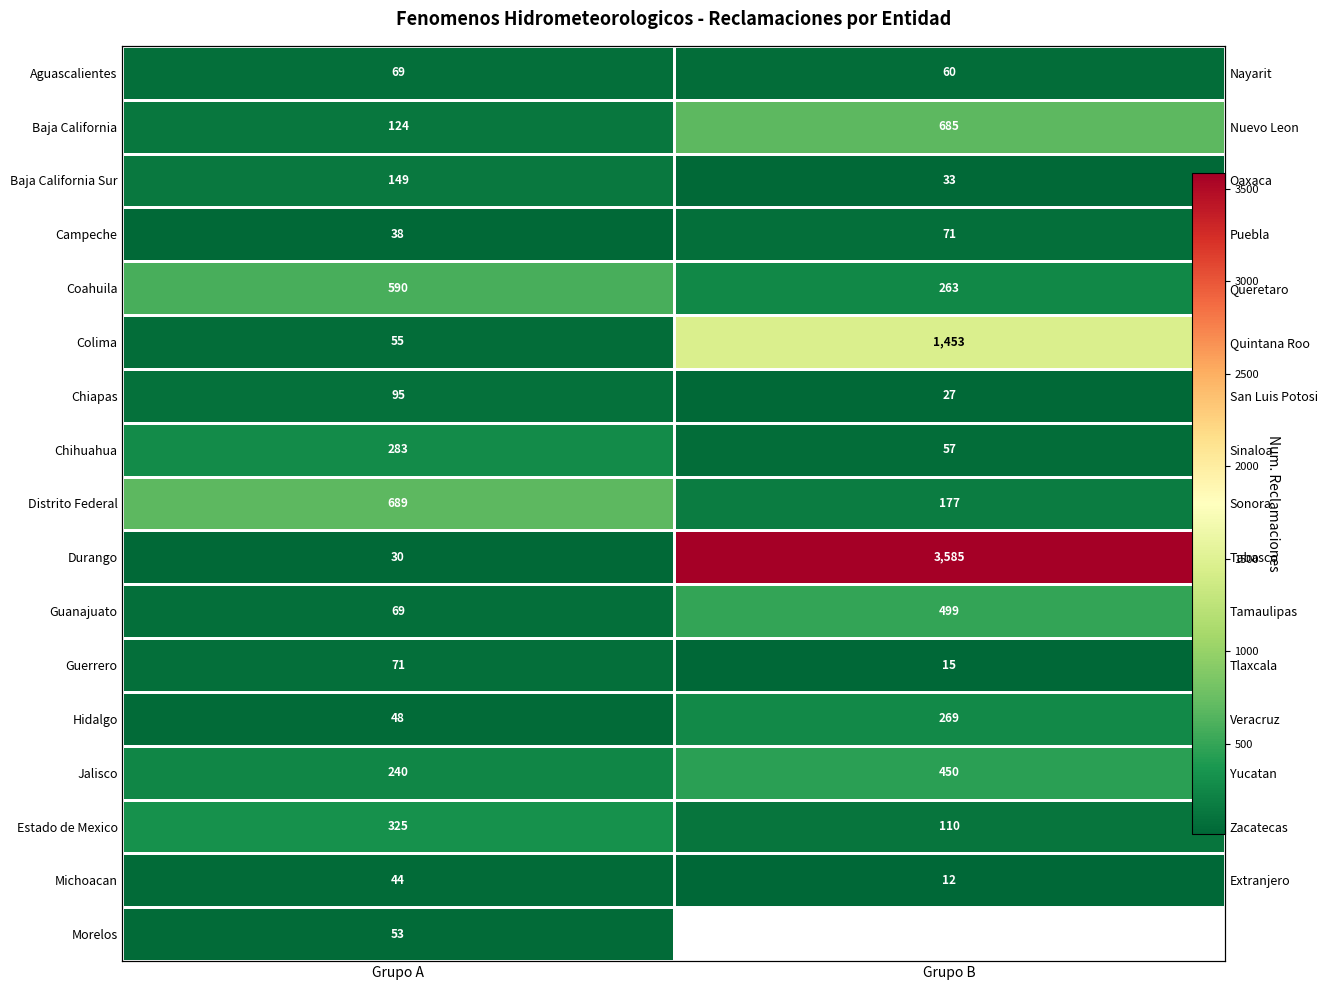

What is the sum of all Hidalgo values?

317.0